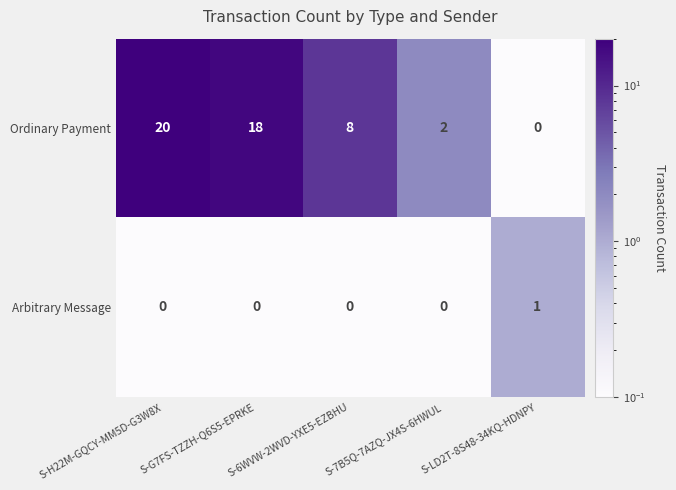

What is the spread (max minus min) of values at S-LD2T-8S48-34KQ-HDNPY?

1